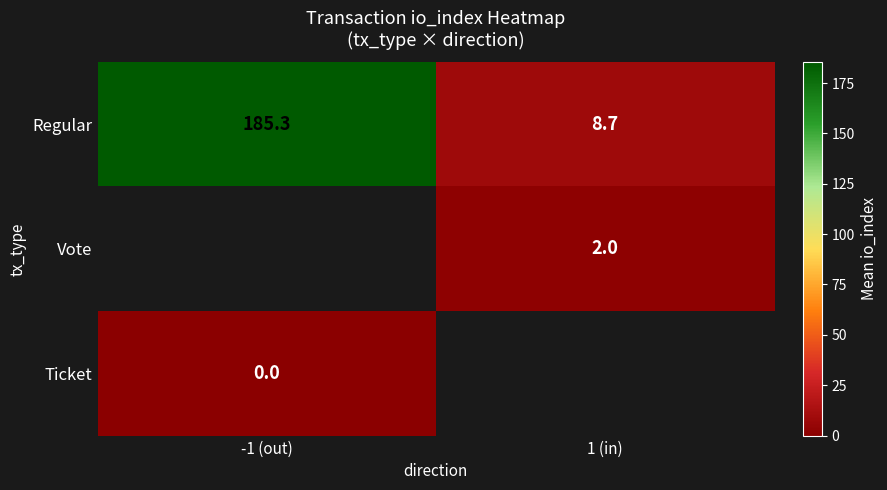

Which category has the lowest value across all series?

-1 (out)